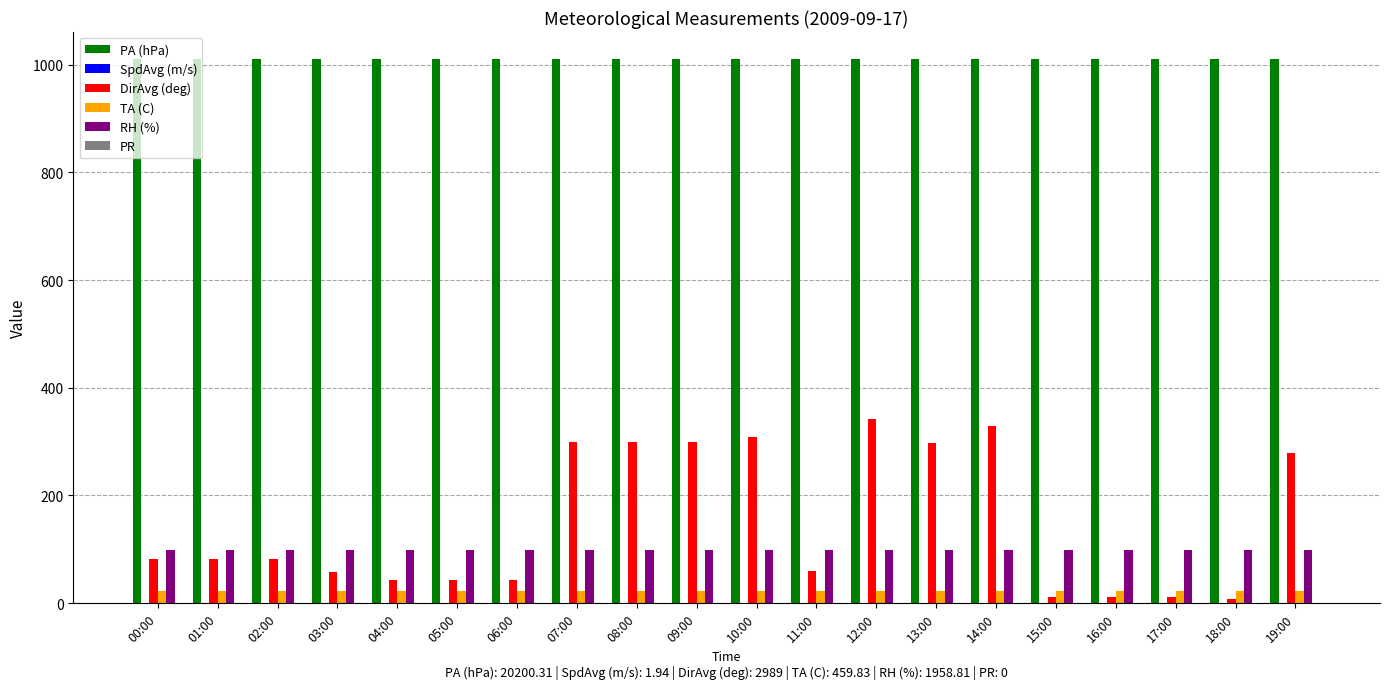

Is it true that PA (hPa) equals 703.1 at 06:00?

False